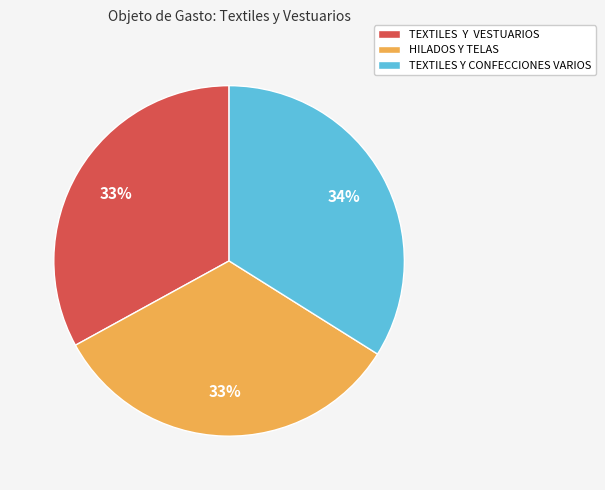

To the nearest percent, what is the combined percentage of TEXTILES Y VESTUARIOS and TEXTILES Y CONFECCIONES VARIOS?

67%